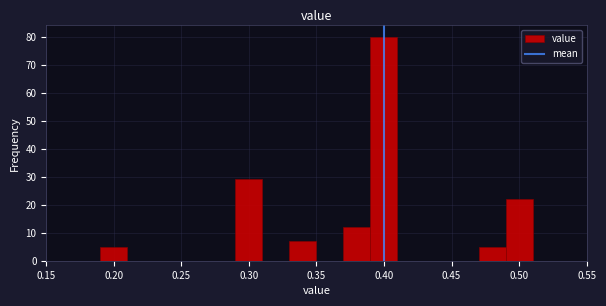

Reading left to right, transcribe this chart: for each bar, give the range it covers on the x-axis and its height. The values are not printed on the chart, so give them approximately, as read against the axis.

0.15 to 0.17: 0
0.17 to 0.19: 0
0.19 to 0.21: 5
0.21 to 0.23: 0
0.23 to 0.25: 0
0.25 to 0.27: 0
0.27 to 0.29: 0
0.29 to 0.31: 29
0.31 to 0.33: 0
0.33 to 0.35: 7
0.35 to 0.37: 0
0.37 to 0.39: 12
0.39 to 0.41: 80
0.41 to 0.43: 0
0.43 to 0.45: 0
0.45 to 0.47: 0
0.47 to 0.49: 5
0.49 to 0.51: 22
0.51 to 0.53: 0
0.53 to 0.55: 0